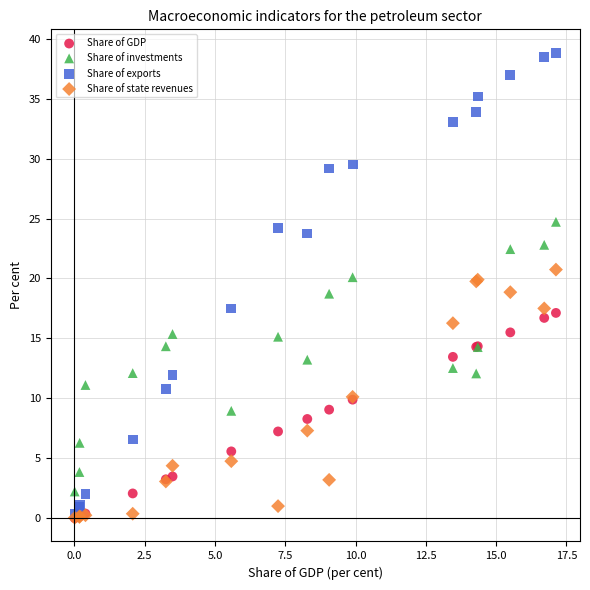

What are all the series names shown in the legend?

Share of GDP, Share of investments, Share of exports, Share of state revenues